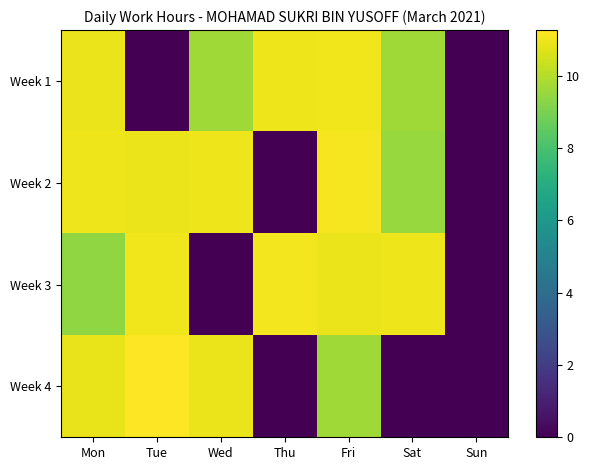

What is the total value across all series at Mon?

42.2